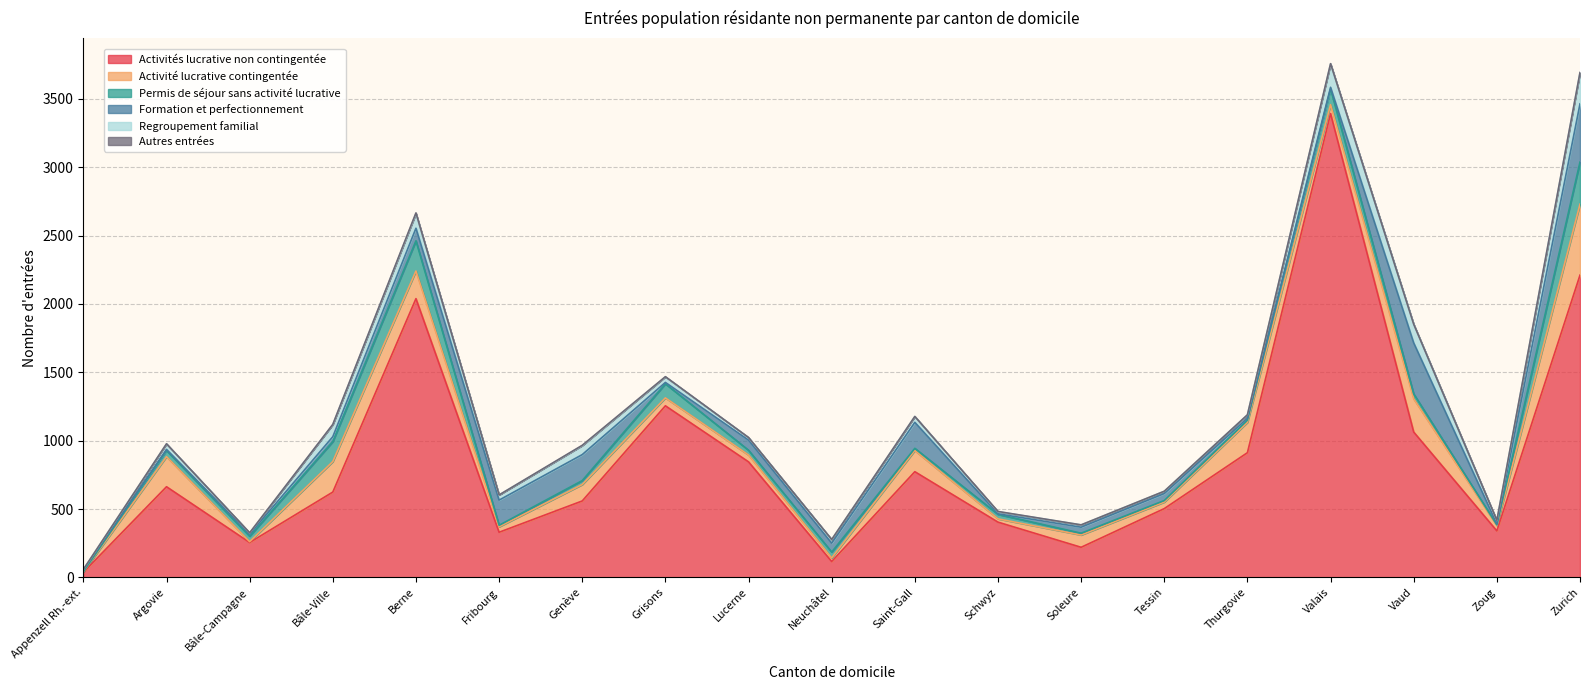

True or false: Activités lucrative non contingentée and Autres entrées intersect in this chart.

False